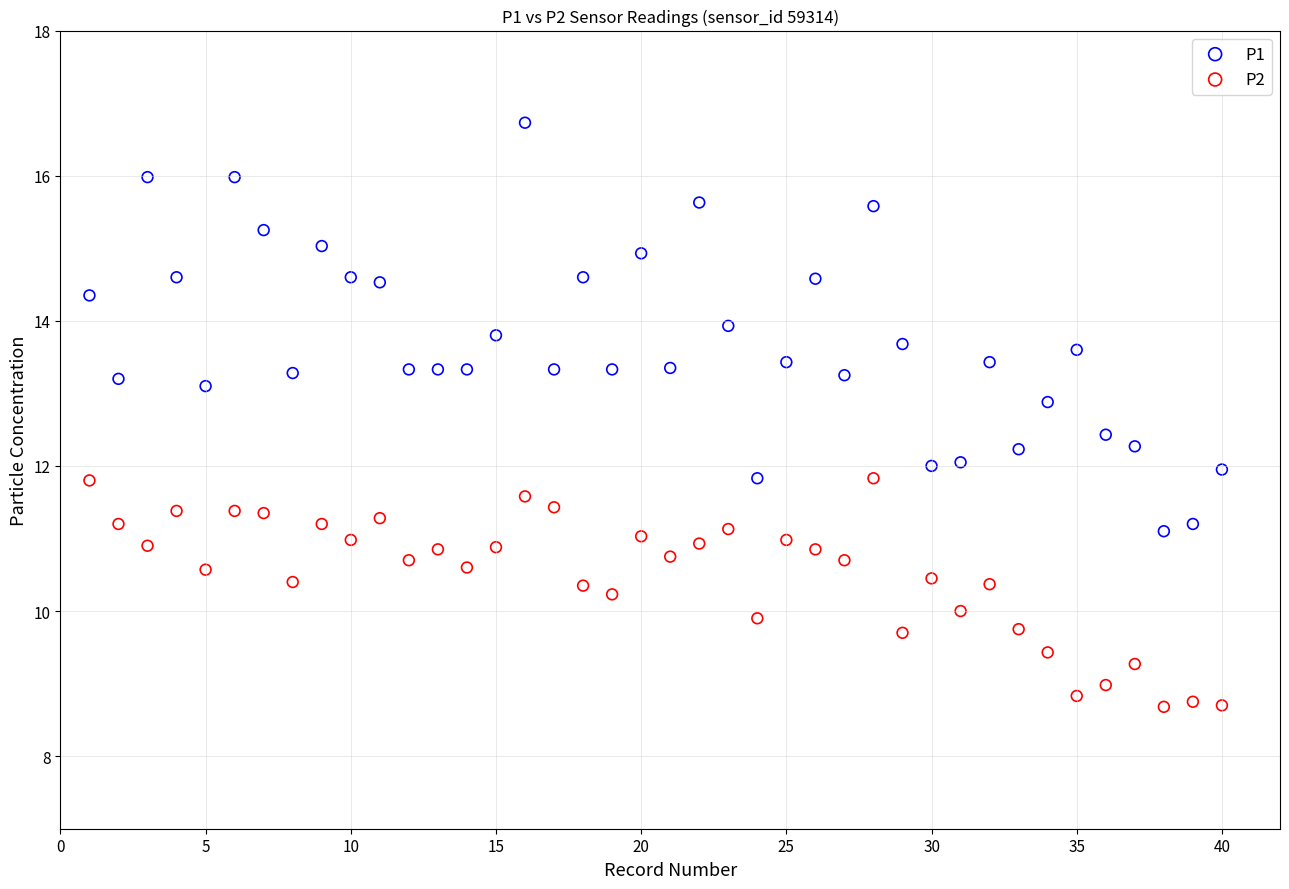

Which series contains the highest Y value?

P1